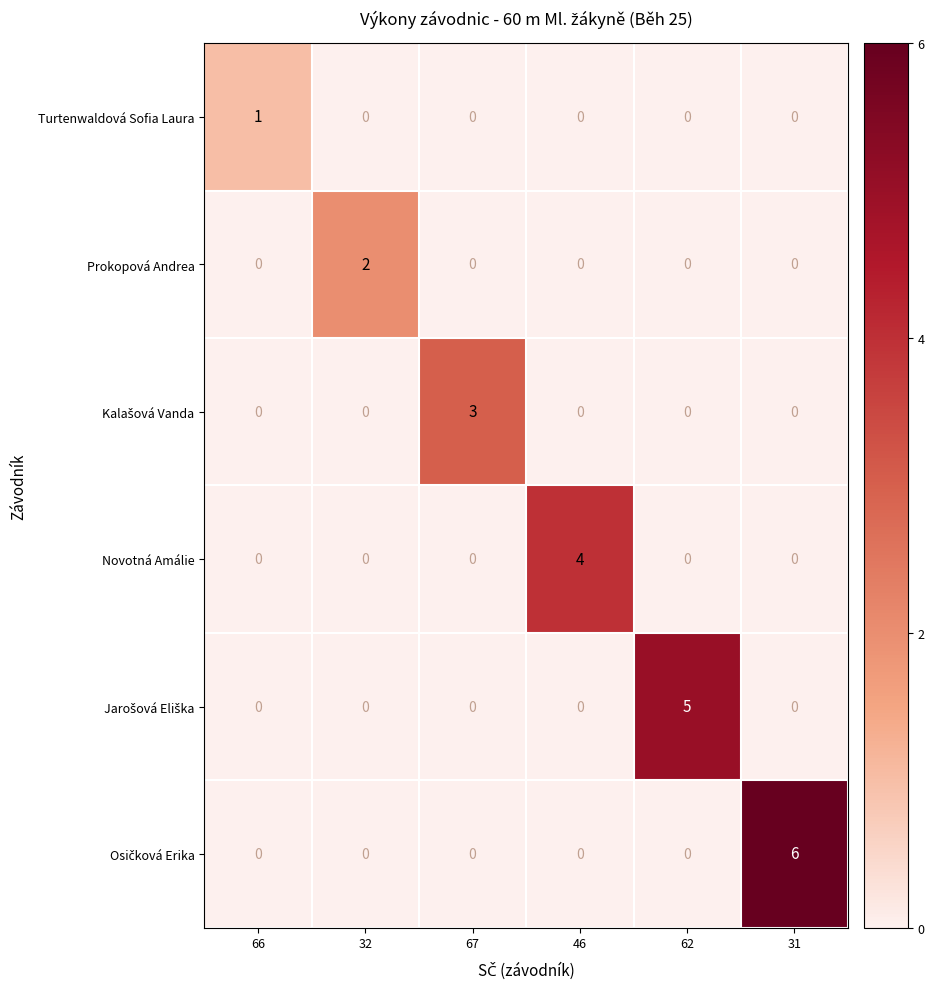

True or false: Prokopová Andrea has a value of 0 at 67.

True